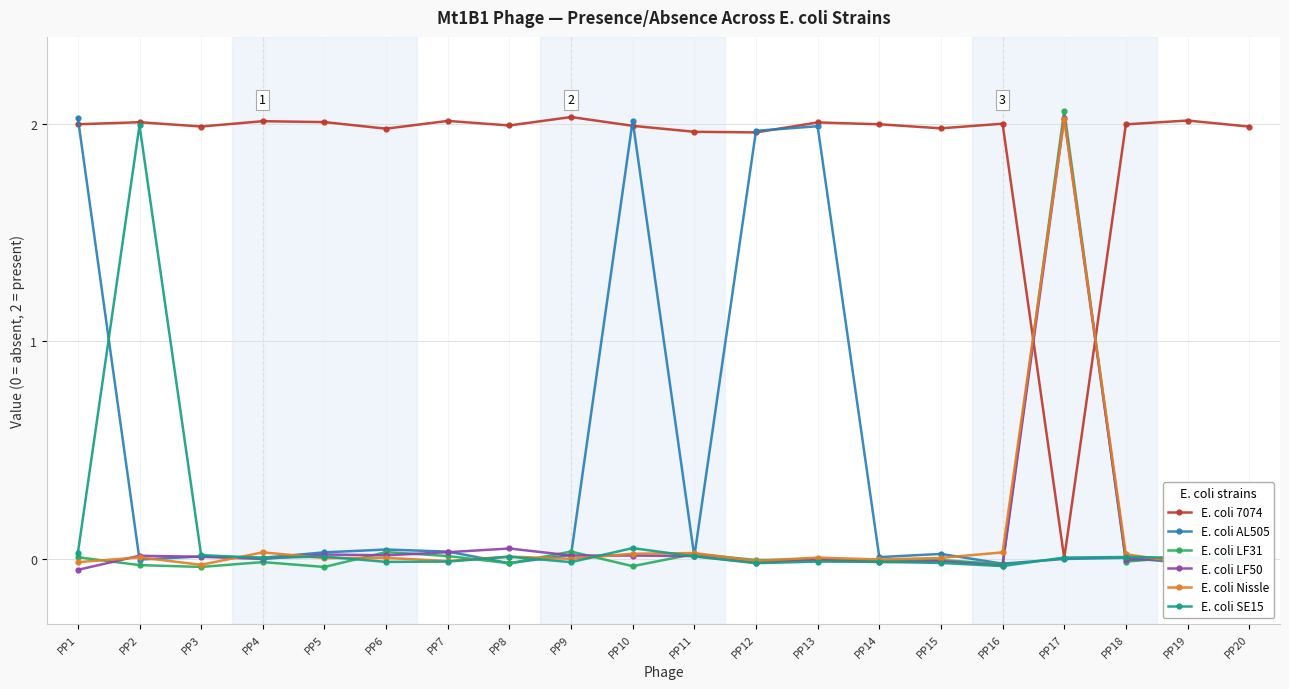

Which series has the widest spread of values?

E. coli LF31